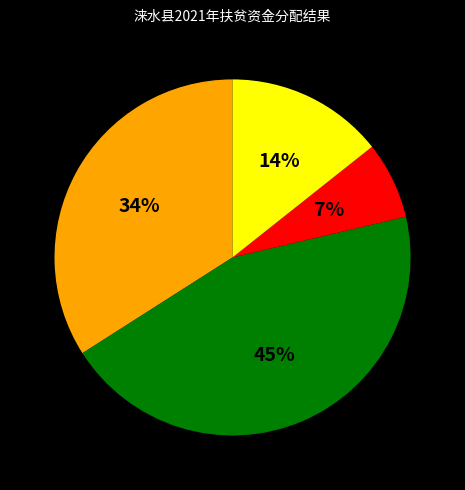

How many segments does this pie chart have?

4